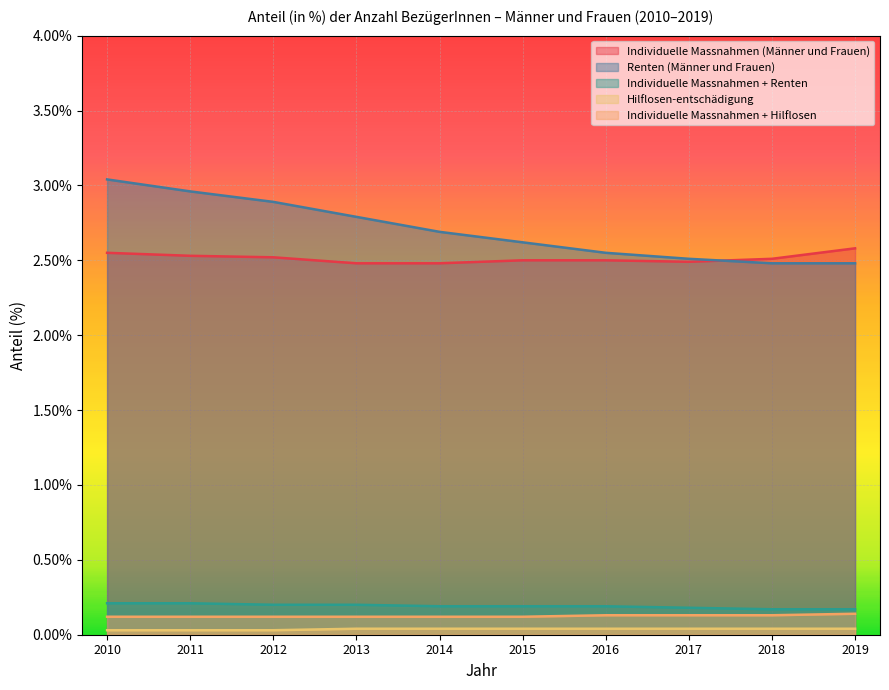

The Individuelle Massnahmen (Männer und Frauen) series shows 0.7 at 2017. True or false?

False